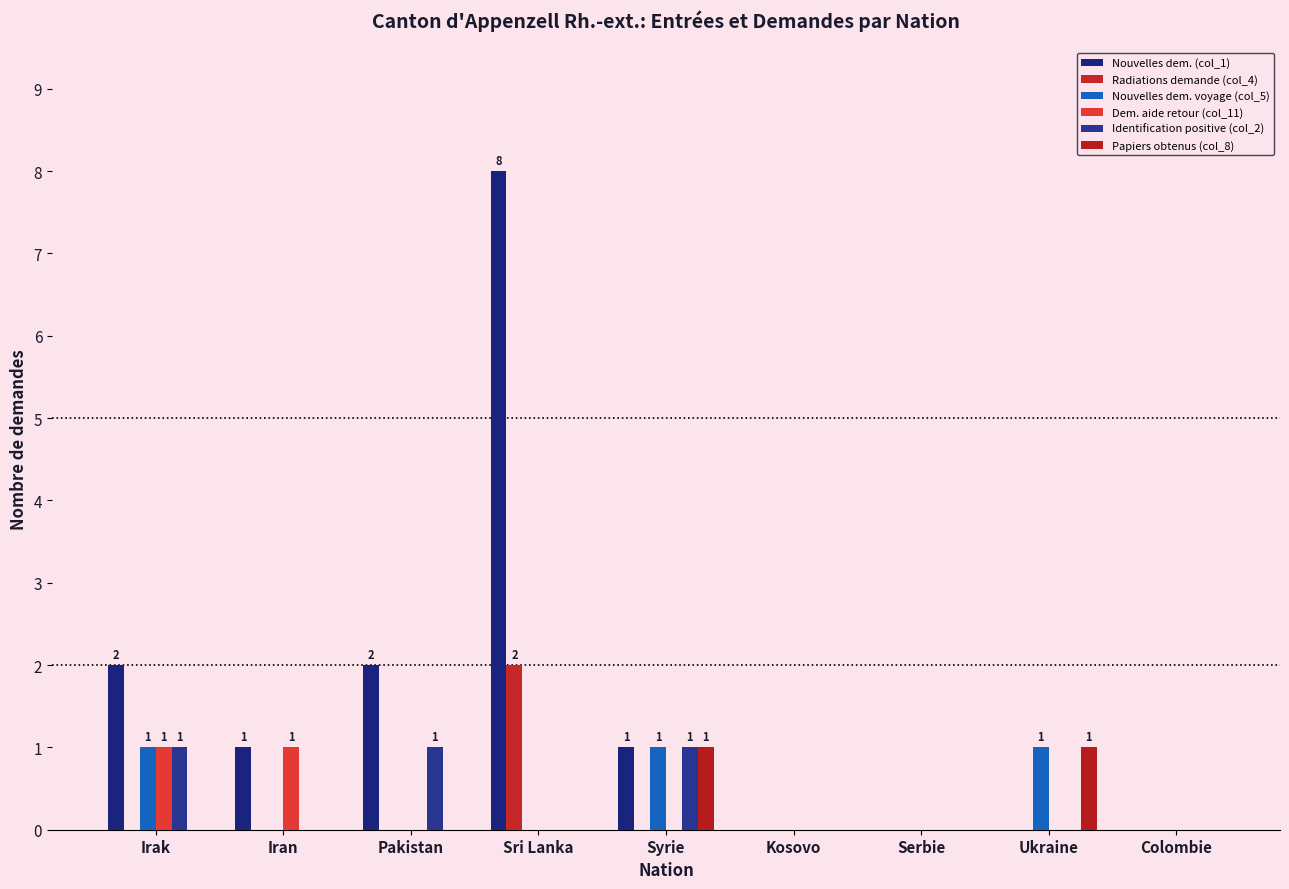

Where does the Nouvelles dem. (col_1) series first go above 1?

Irak